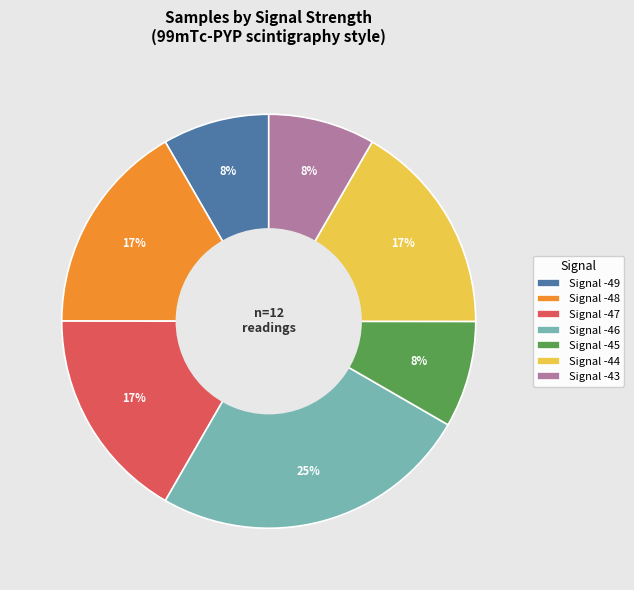

Which slice is the largest?

Signal -46